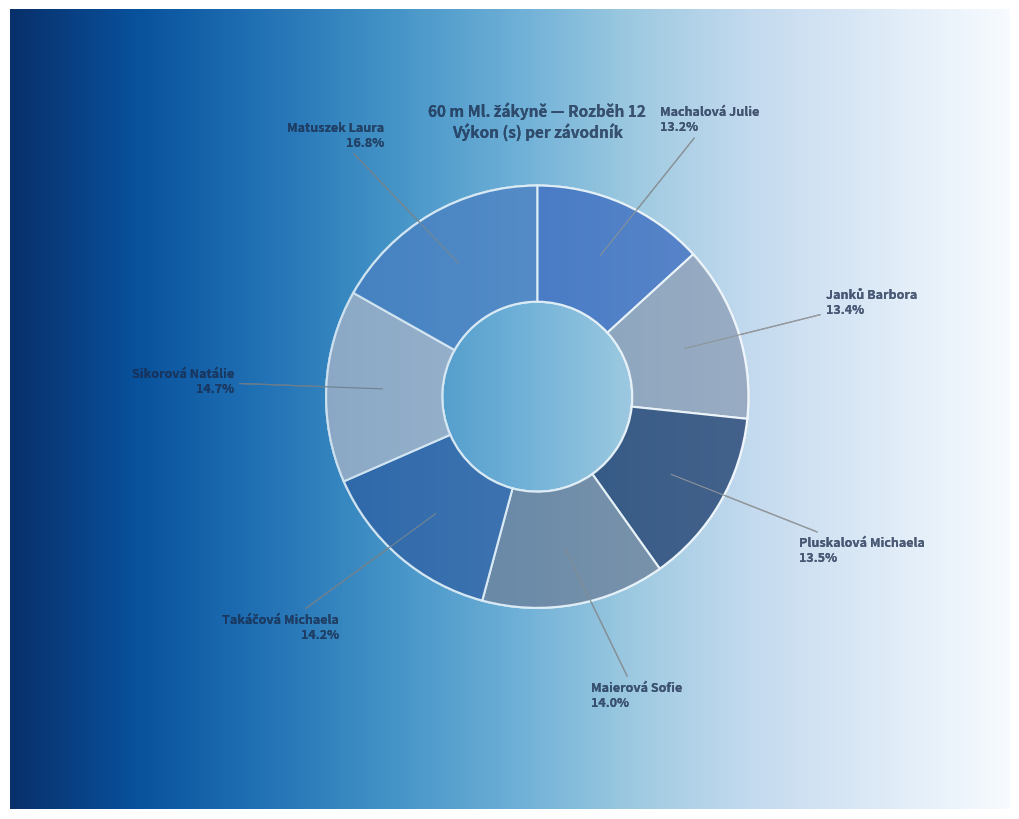

Which category has the biggest portion of the pie?

Matuszek Laura